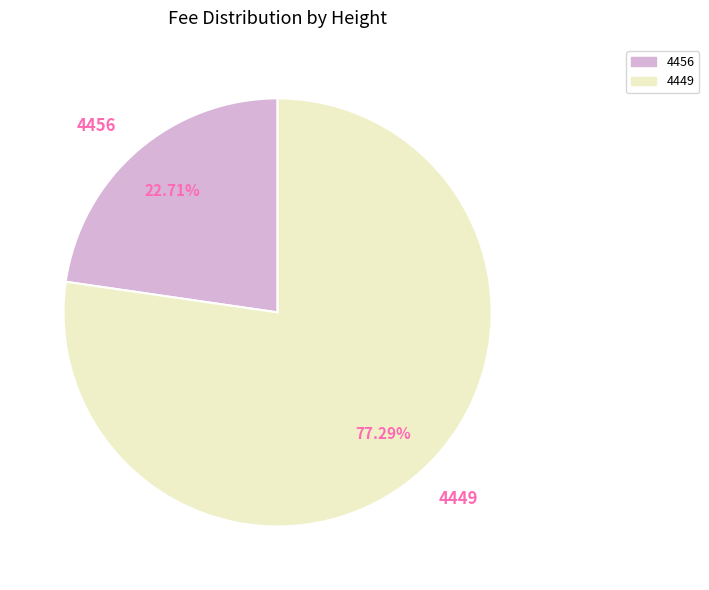

What is the ratio of the value at 4456 to the value at 4449?

0.3